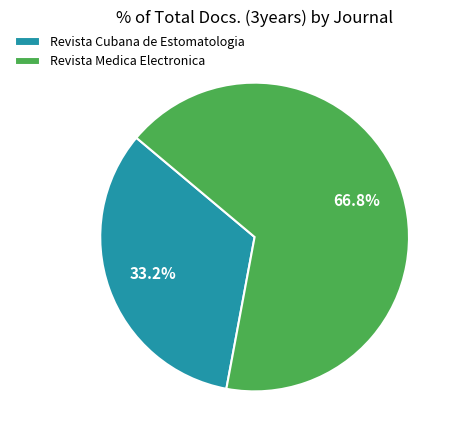

To the nearest percent, what is the combined percentage of Revista Cubana de Estomatologia and Revista Medica Electronica?

100%